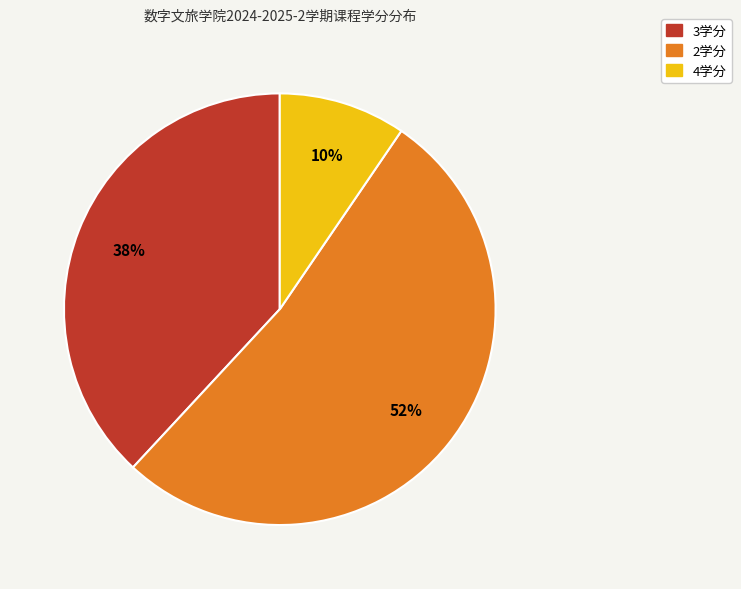

Is there any slice that represents more than half of the pie?

Yes